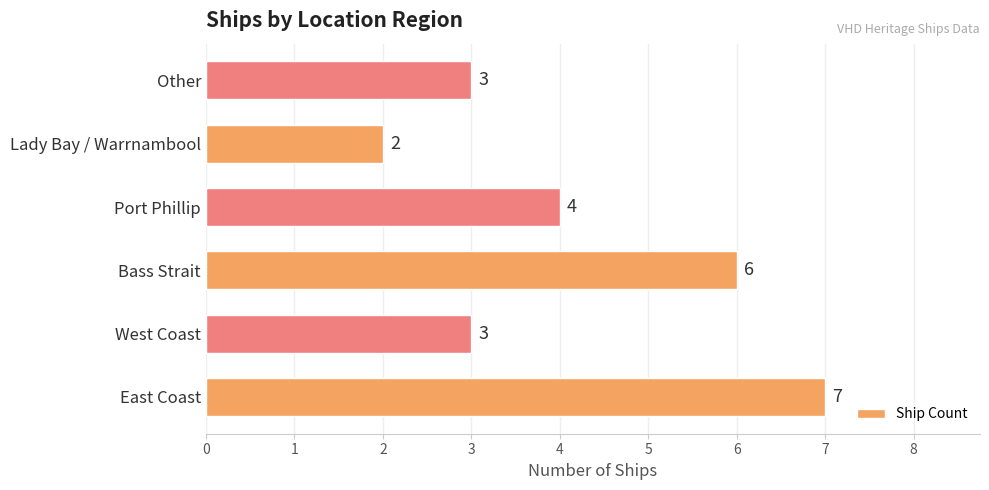

Reading bottom to top, extract all data points from this chart.

East Coast=7	West Coast=3	Bass Strait=6	Port Phillip=4	Lady Bay / Warrnambool=2	Other=3